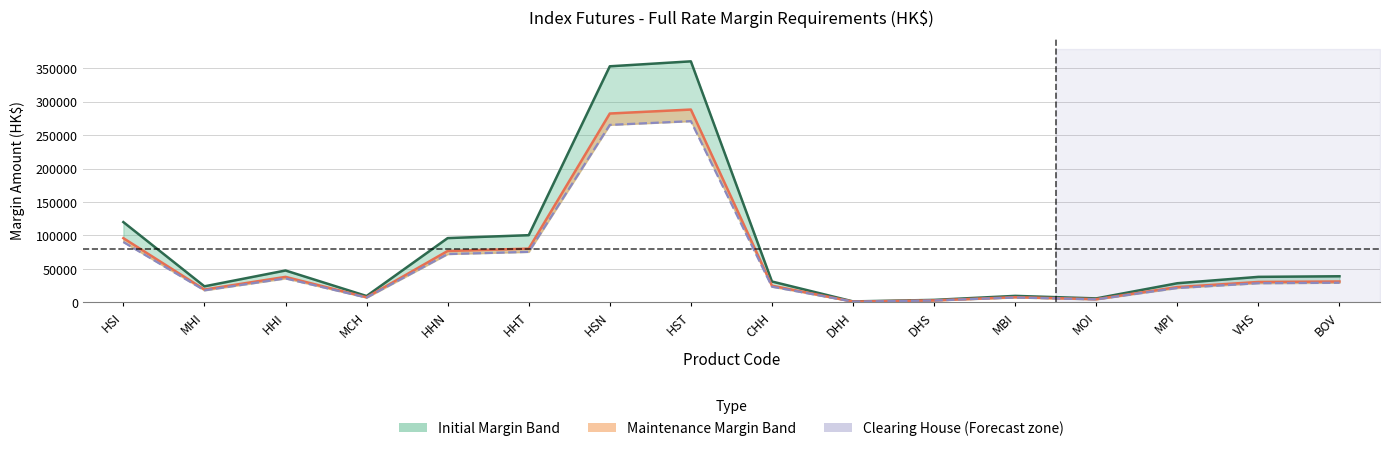

True or false: Clearing House and Maintenance intersect in this chart.

False